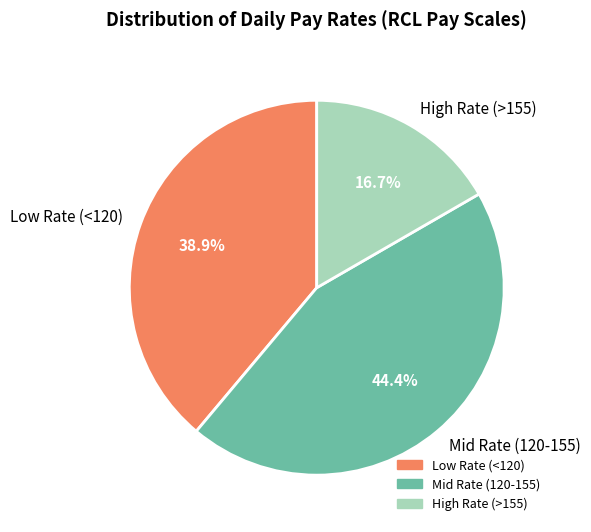

Approximately how many times larger is the value at Mid Rate (120-155) compared to High Rate (>155)?

2.7